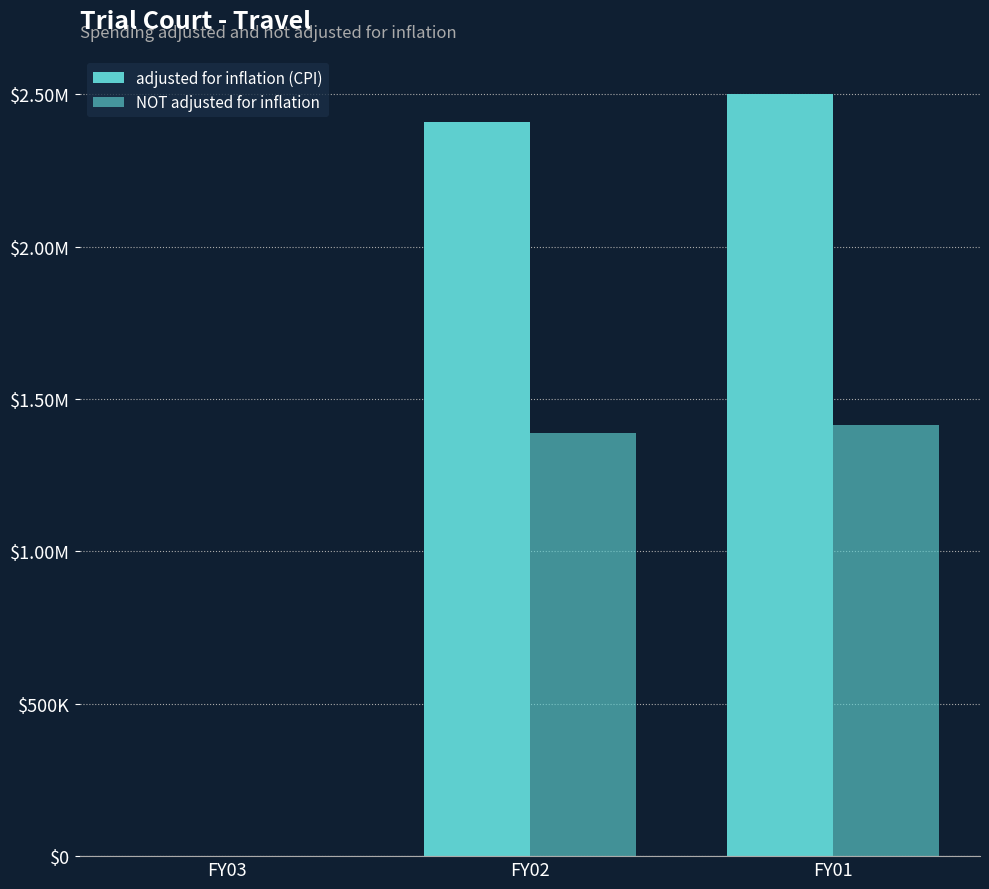

Read the adjusted for inflation (CPI) value at FY02, to the nearest 10.

2408010